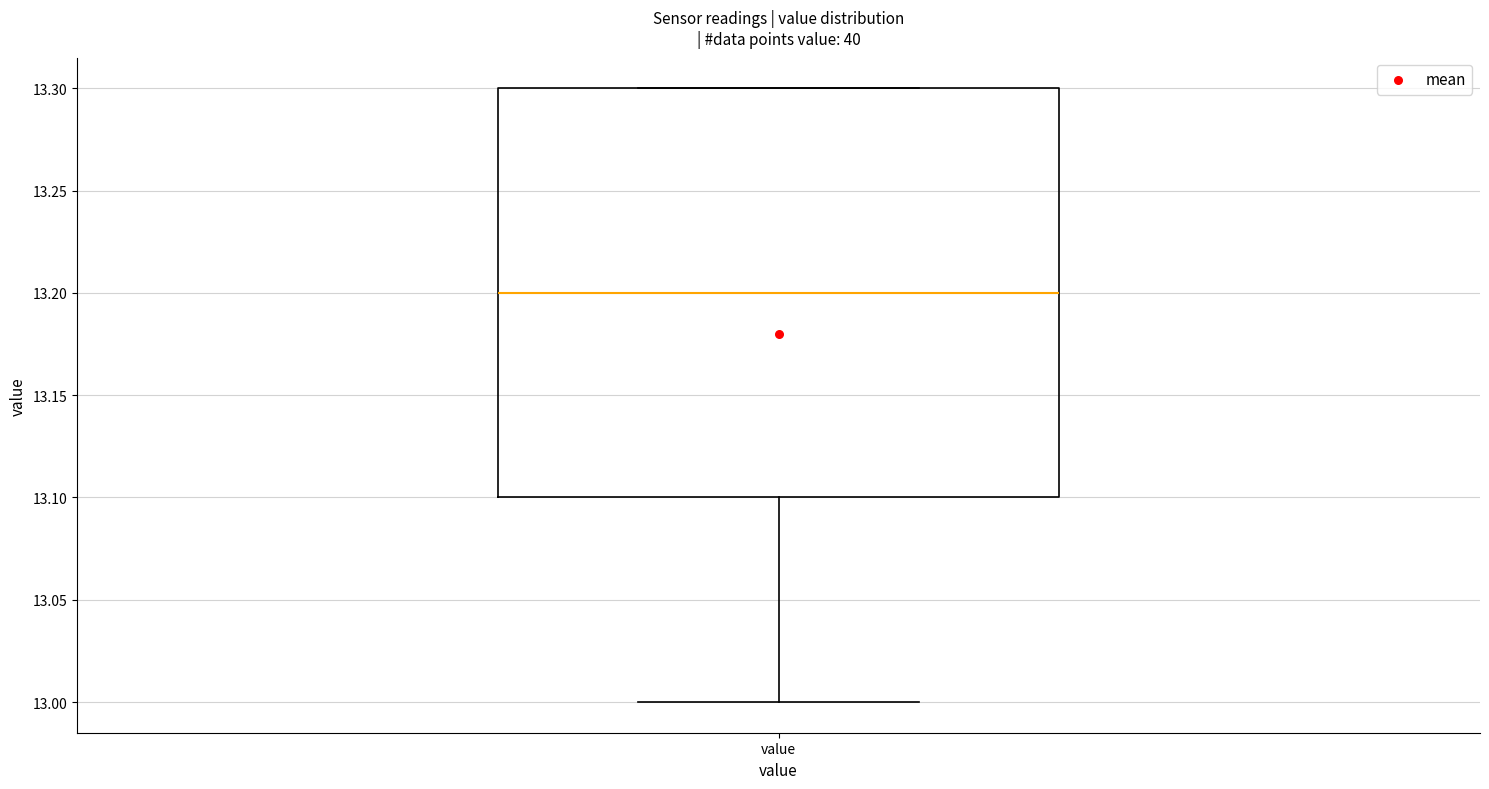

Where does the lower whisker of the box for value end on the y-axis? The values are not printed on the chart, so give them approximately, as read against the axis.

13.0